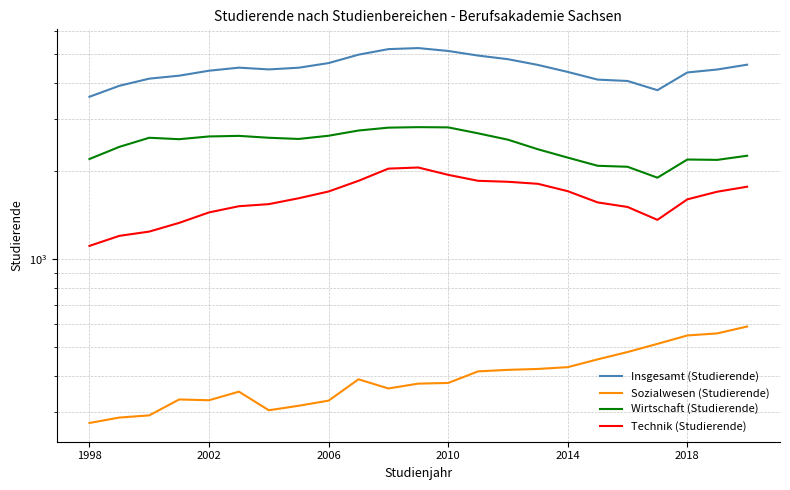

Is it true that Technik (Studierende) equals 987 at 14?

False